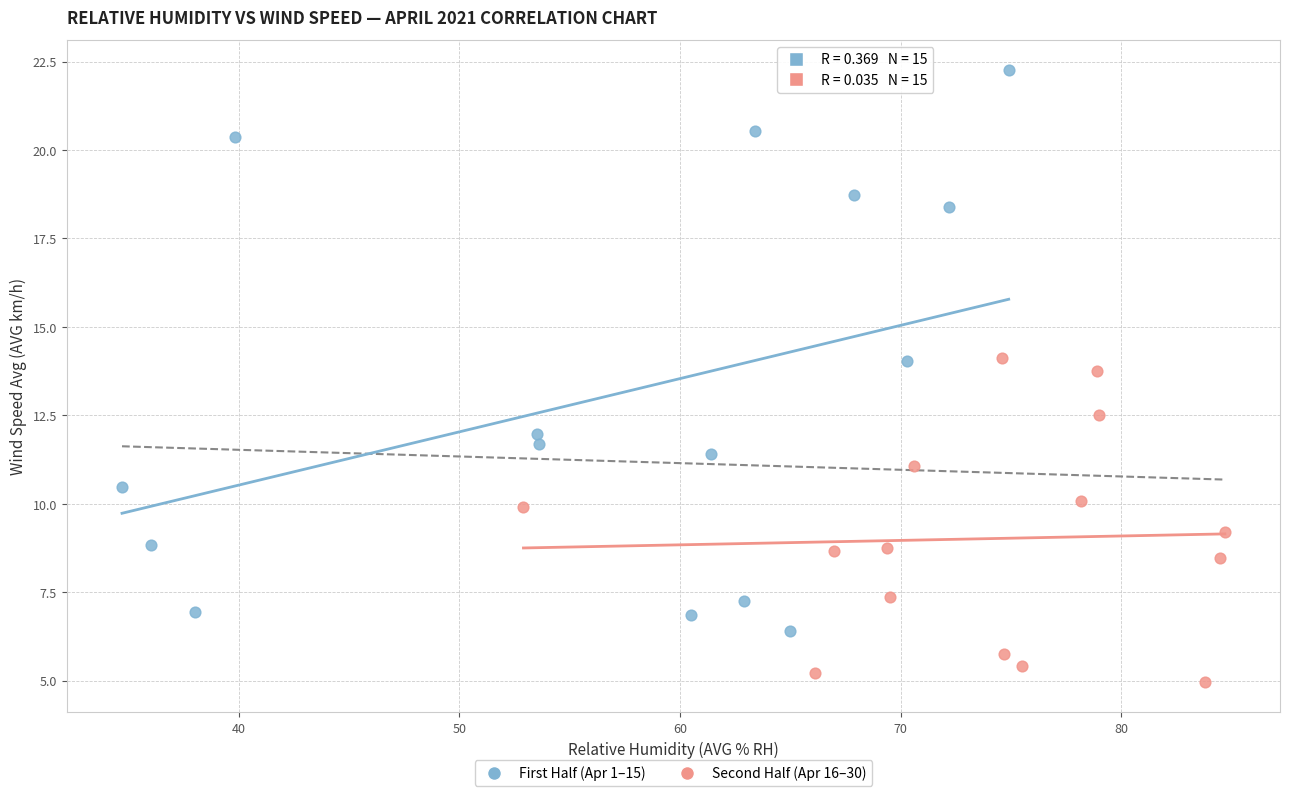

Which series reaches the minimum Y coordinate?

Second Half (Apr 16–30)